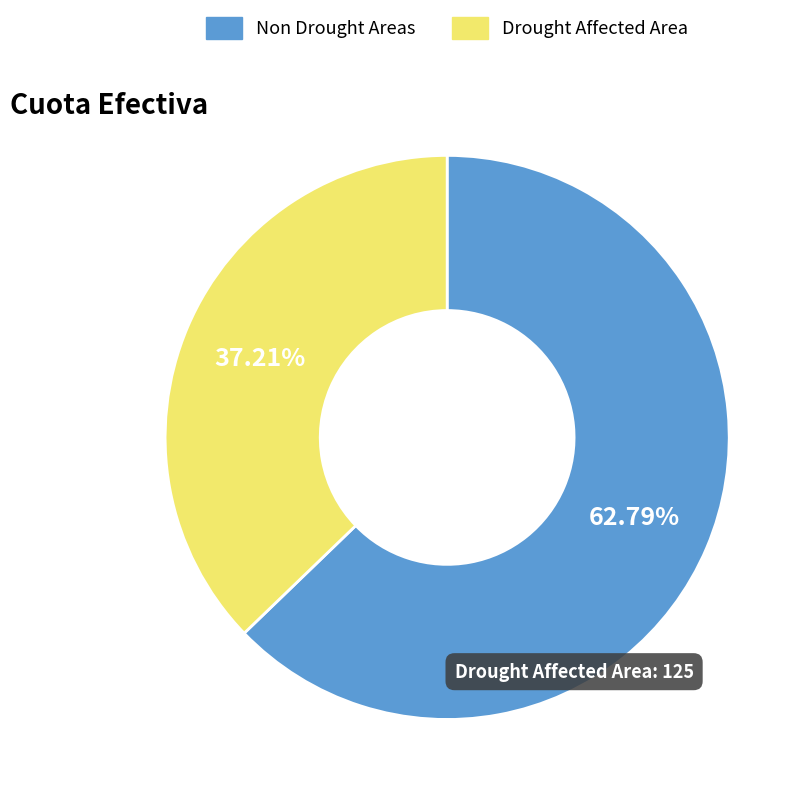

To the nearest percent, what is the average slice percentage?

50%